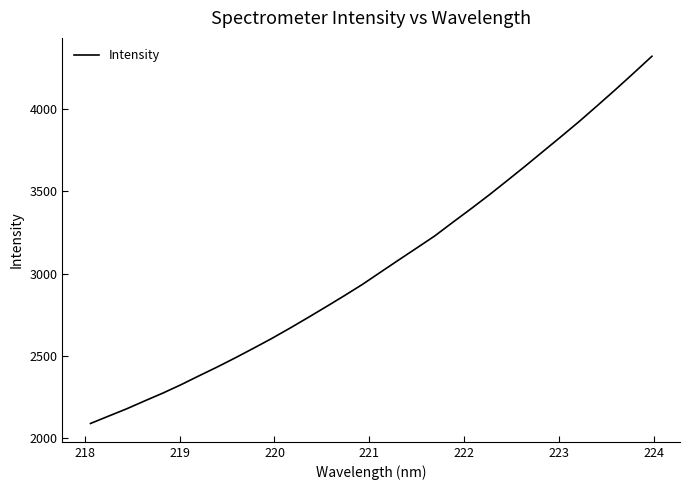

True or false: the data has more than 1 interior local peaks.

False